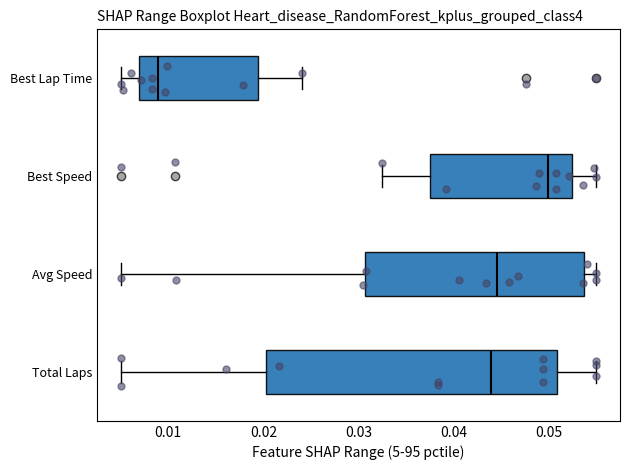

Which box's median line is the furthest to the left?

Best Lap Time